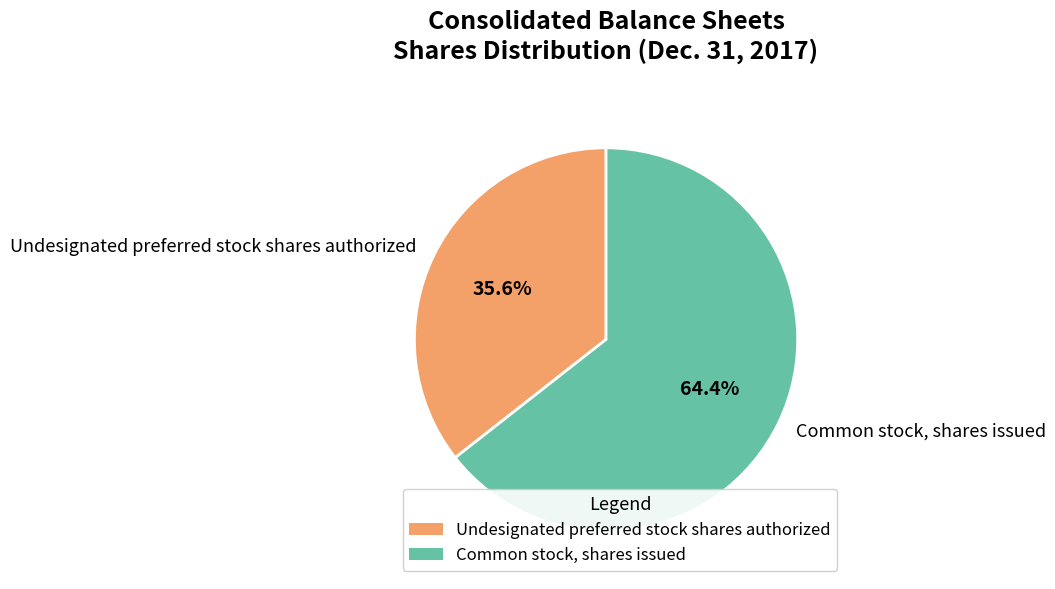

Which category has the biggest portion of the pie?

Common stock, shares issued